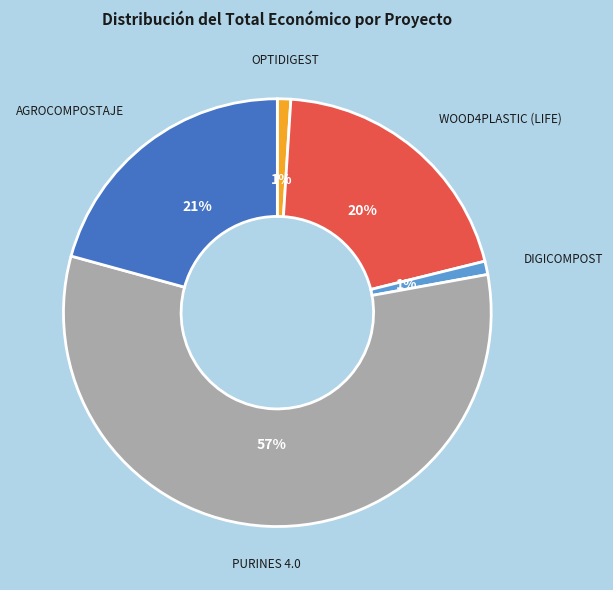

True or false: OPTIDIGEST accounts for 1% of the total.

True